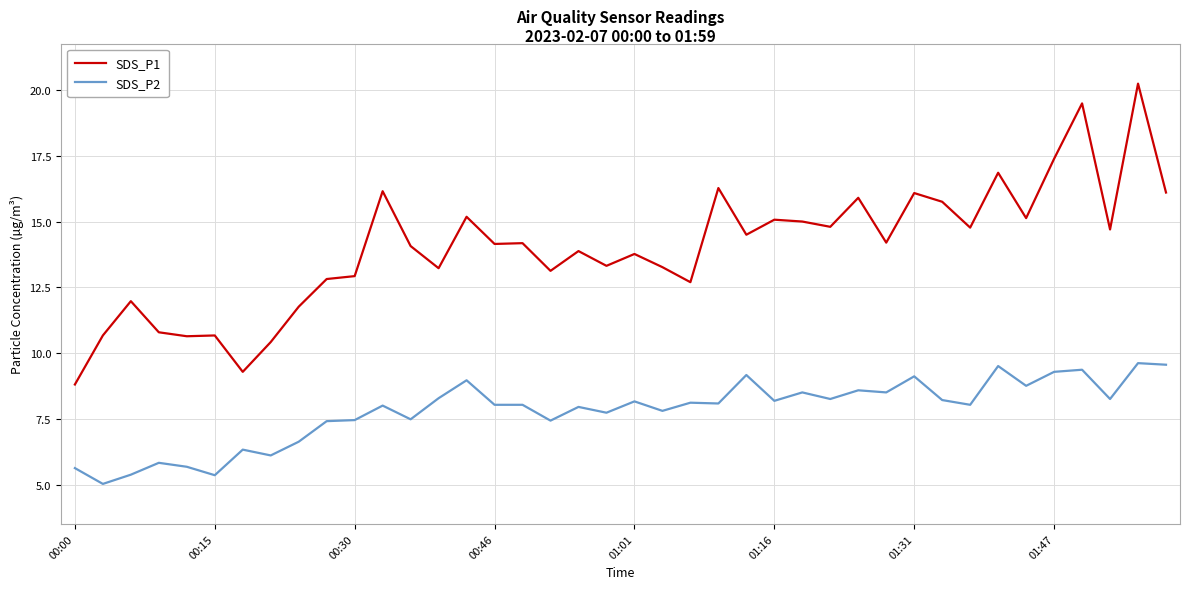

What is the difference between the second highest and second lowest values in the SDS_P2 series?

4.2